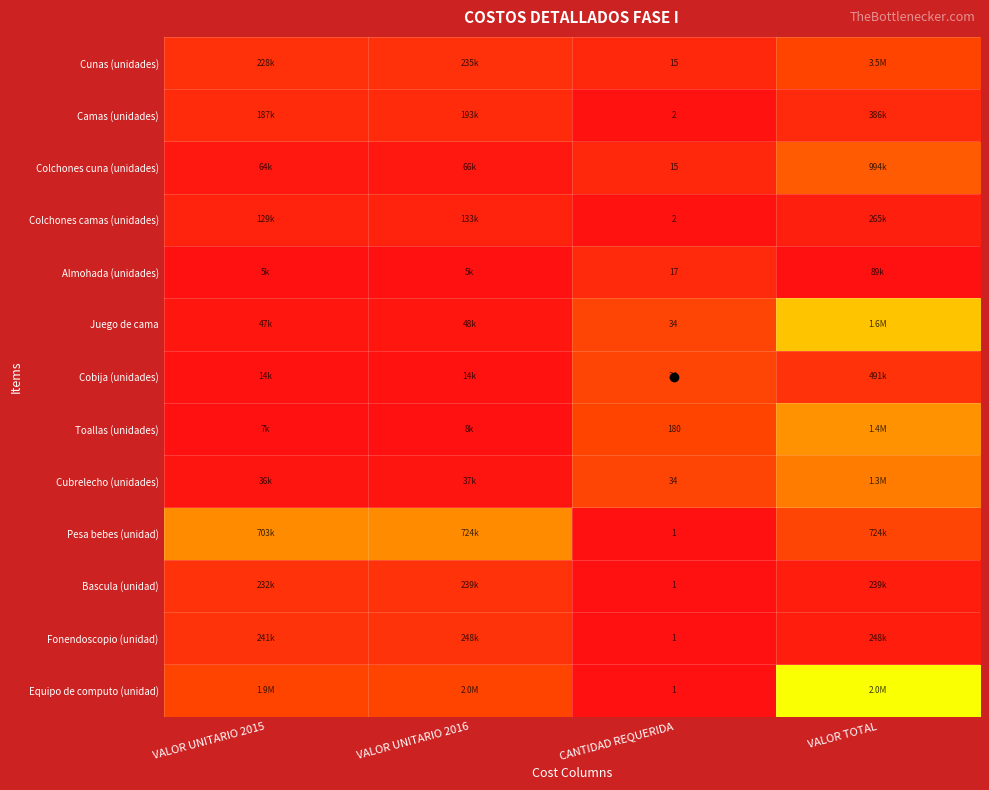

Is the value of Camas (unidades) at CANTIDAD REQUERIDA greater than the value of Toallas (unidades) at CANTIDAD REQUERIDA?

No